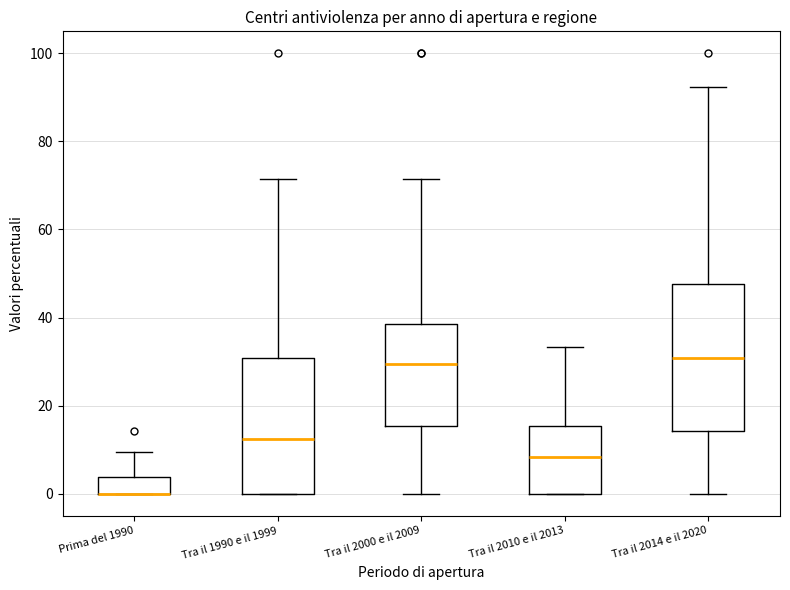

Where does the median line of the box for Tra il 1990 e il 1999 sit on the y-axis? The values are not printed on the chart, so give them approximately, as read against the axis.

12